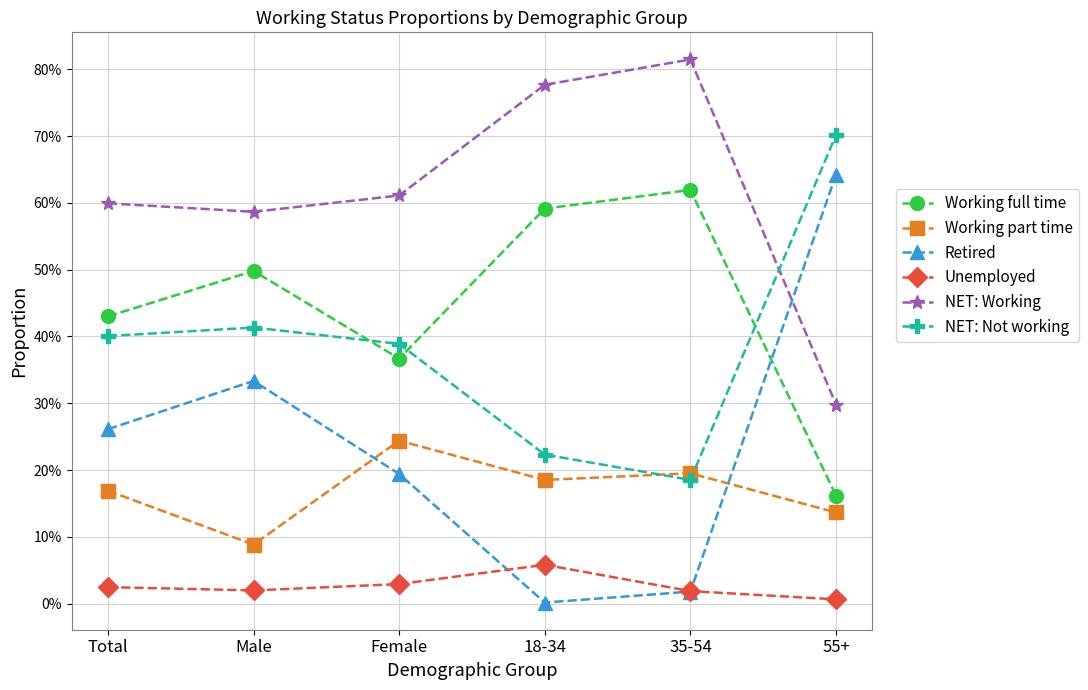

True or false: Working full time has a value of 0.6 at 18-34.

True